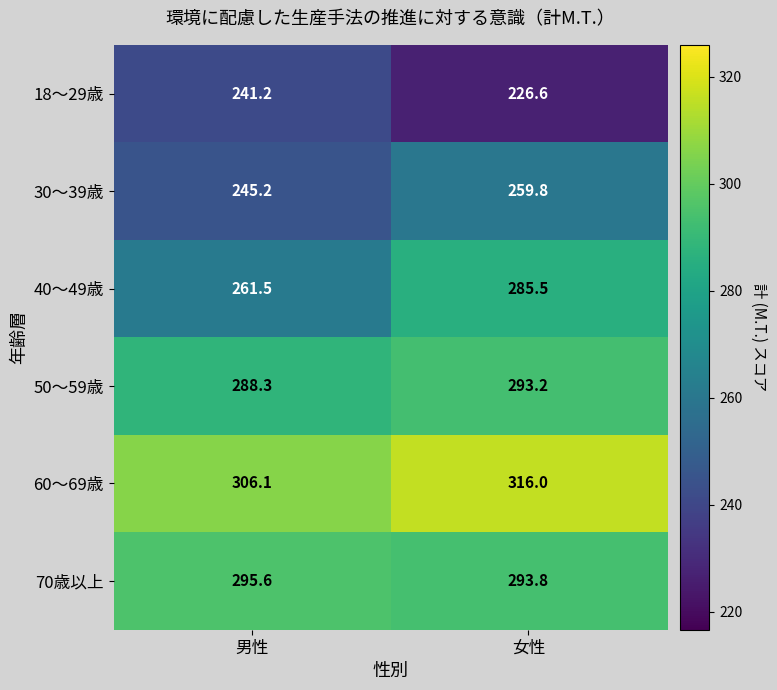

At which category does the chart reach its peak across all series?

女性